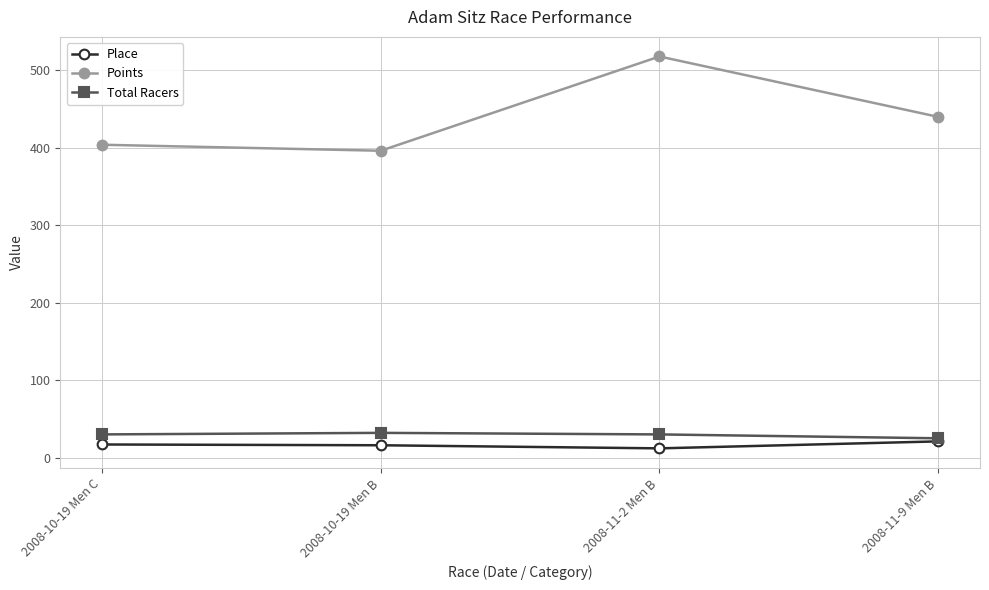

How many Total Racers values are between 30 and 32?

3